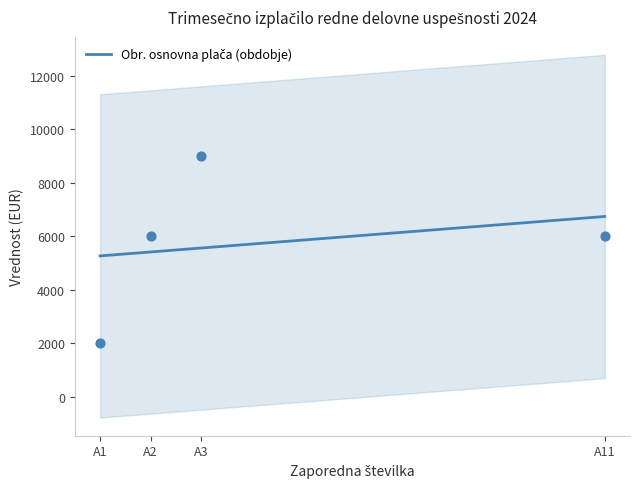

Which series reaches the minimum Y coordinate?

Obr. osnovna plača (obdobje)